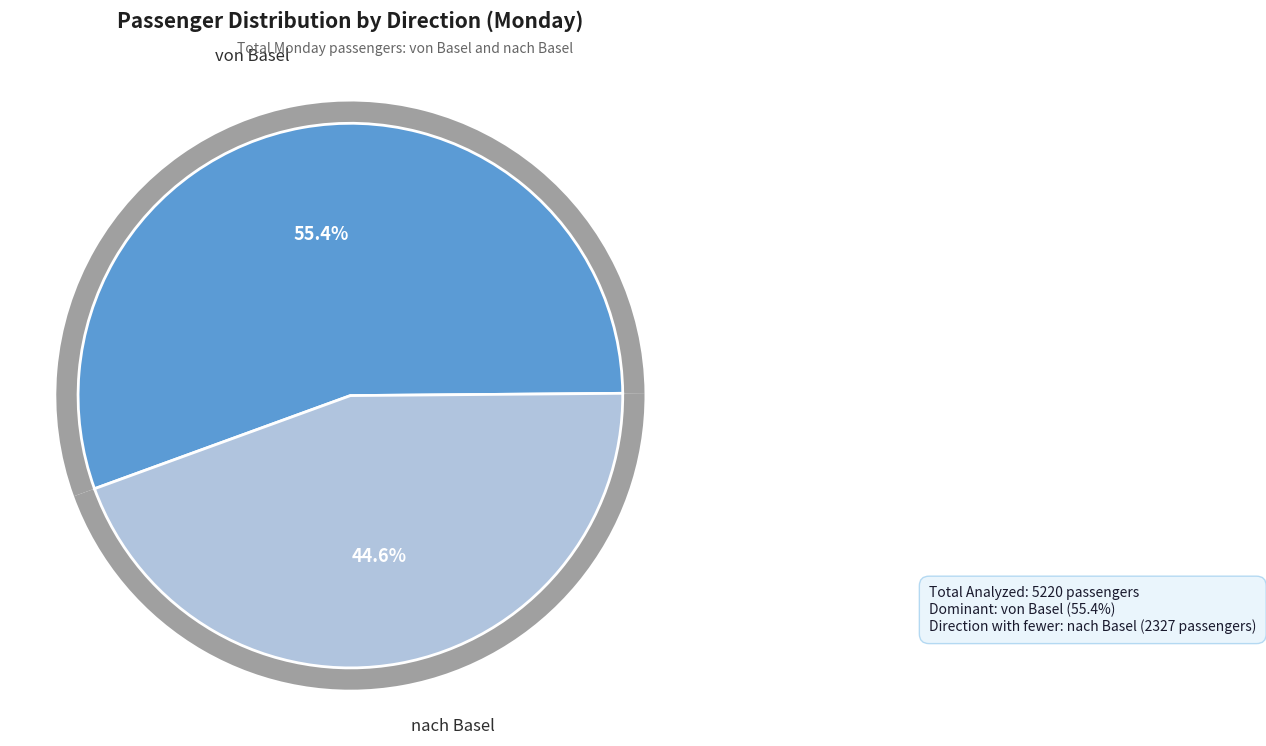

To the nearest percent, what percentage of the pie is nach Basel?

45%